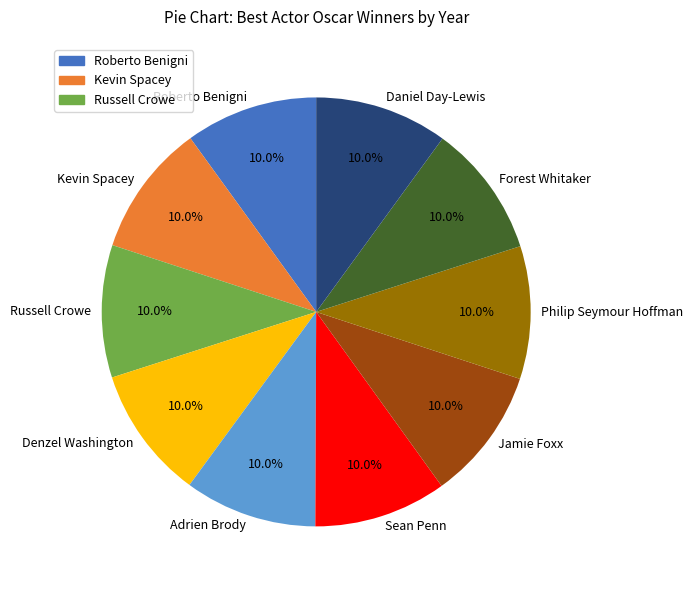

What portion of the pie excludes Sean Penn?

90.0%